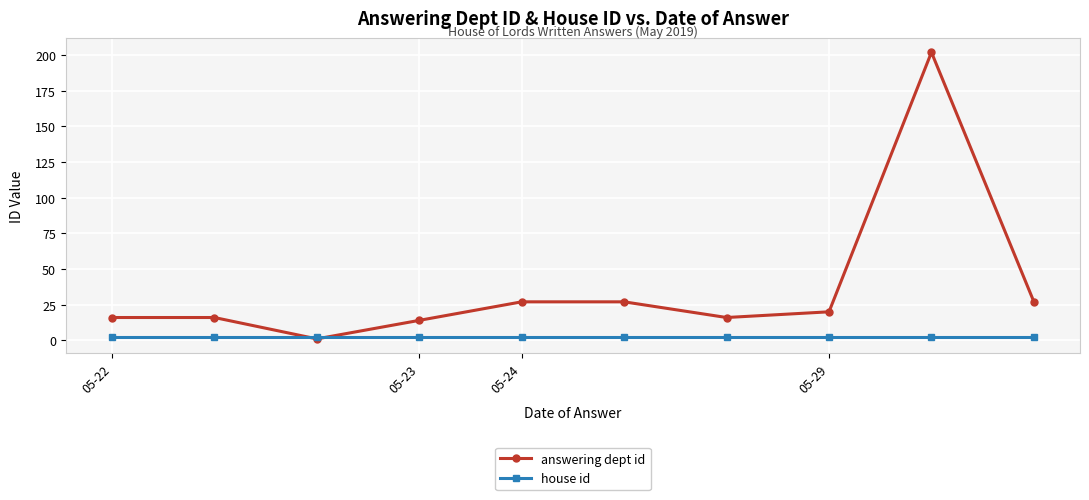

List the series in order of their peak value, lowest first.

house id, answering dept id